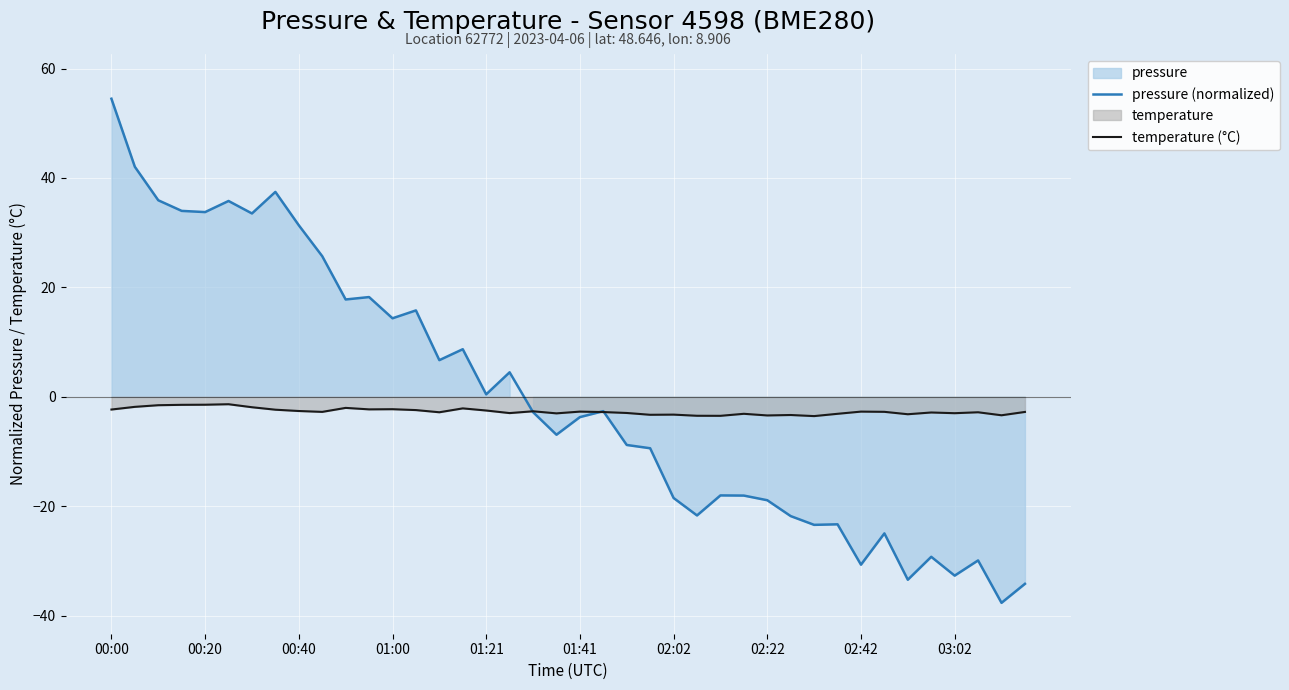

At which label does pressure (normalized) reach its peak?

00:00